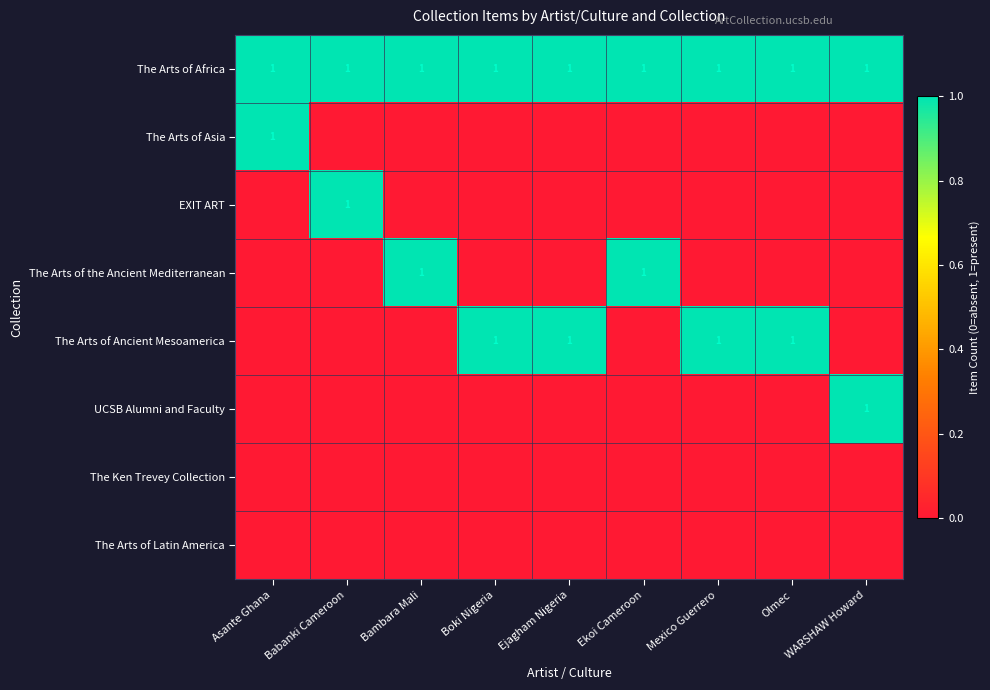

What is the total value across all series at WARSHAW Howard?

2